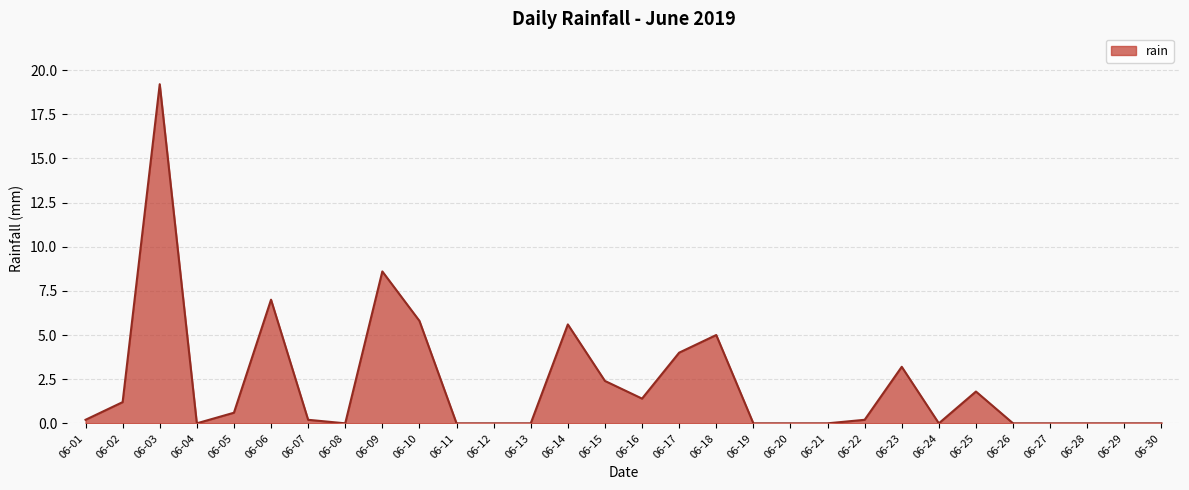

Where is the data nearest to the value 9?

06-09